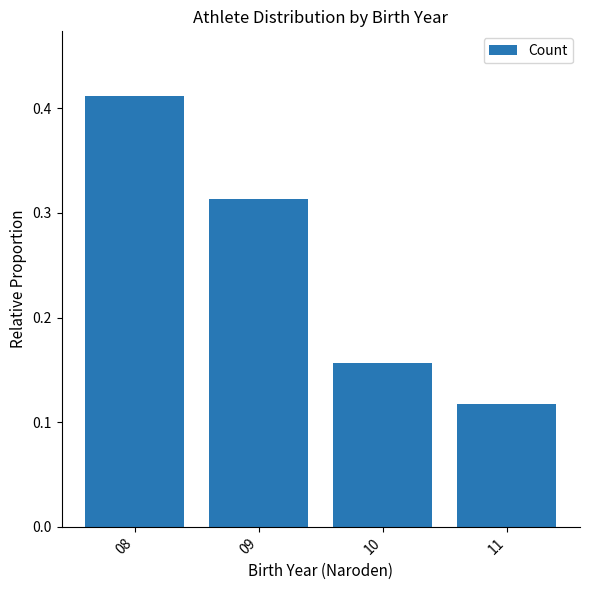

The chart shows a value of 0.3 at 10. True or false?

False